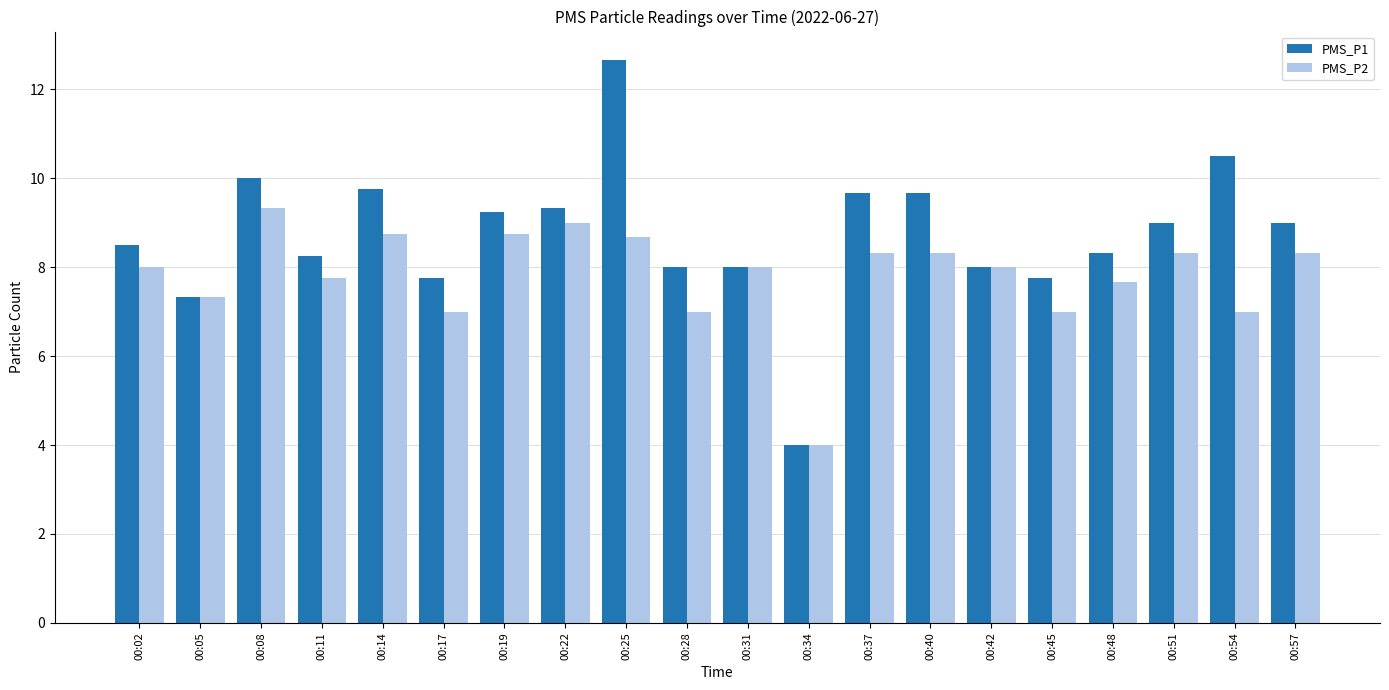

What is the value of the PMS_P2 bar at the 11th from the left?

8.0